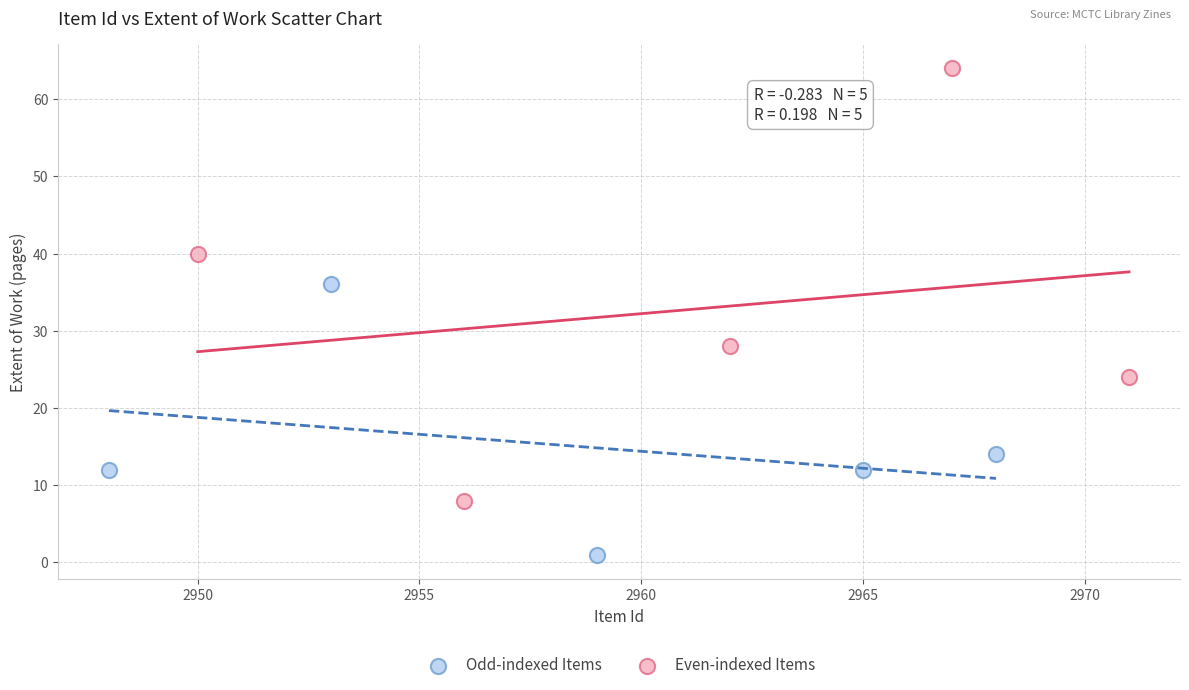

What are all the series names shown in the legend?

Odd-indexed Items, Even-indexed Items